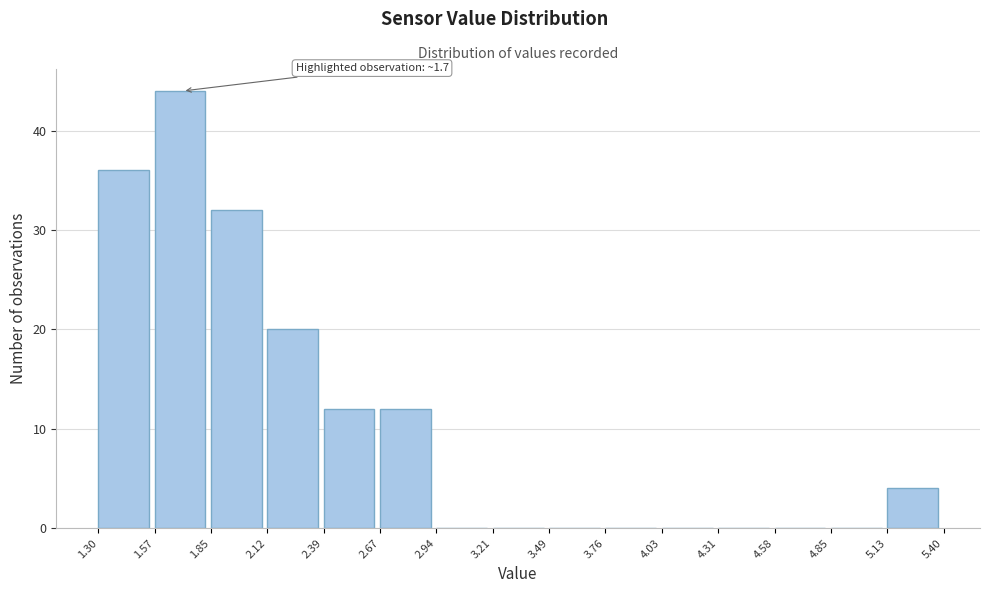

Over which range of the x-axis is the bar tallest?

1.57 to 1.85